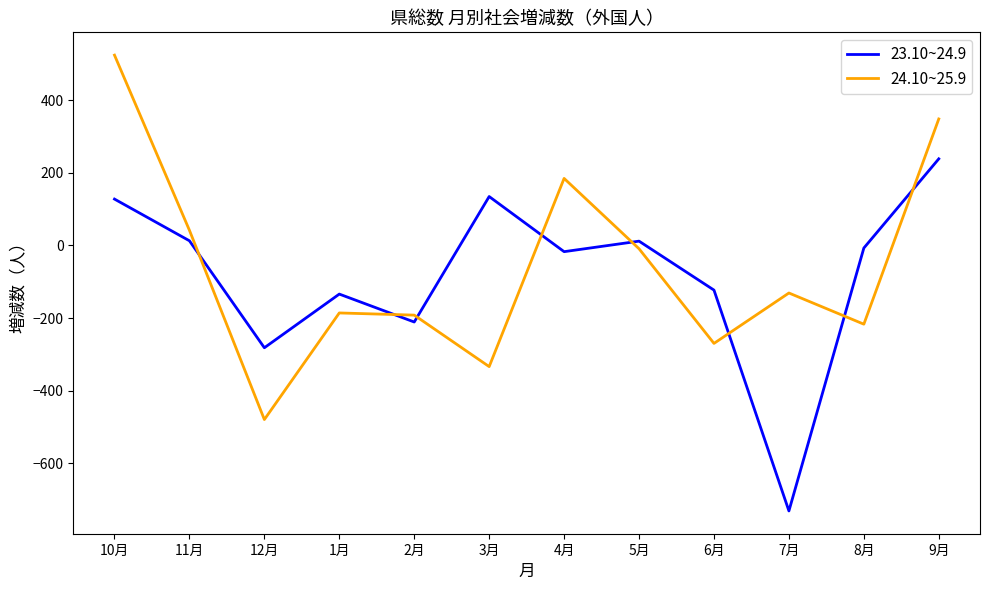

Count the number of data series in this chart.

2